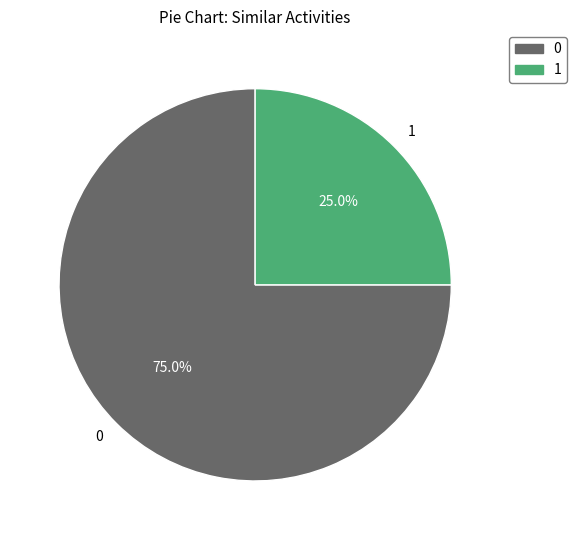

Is there any slice that represents more than half of the pie?

Yes